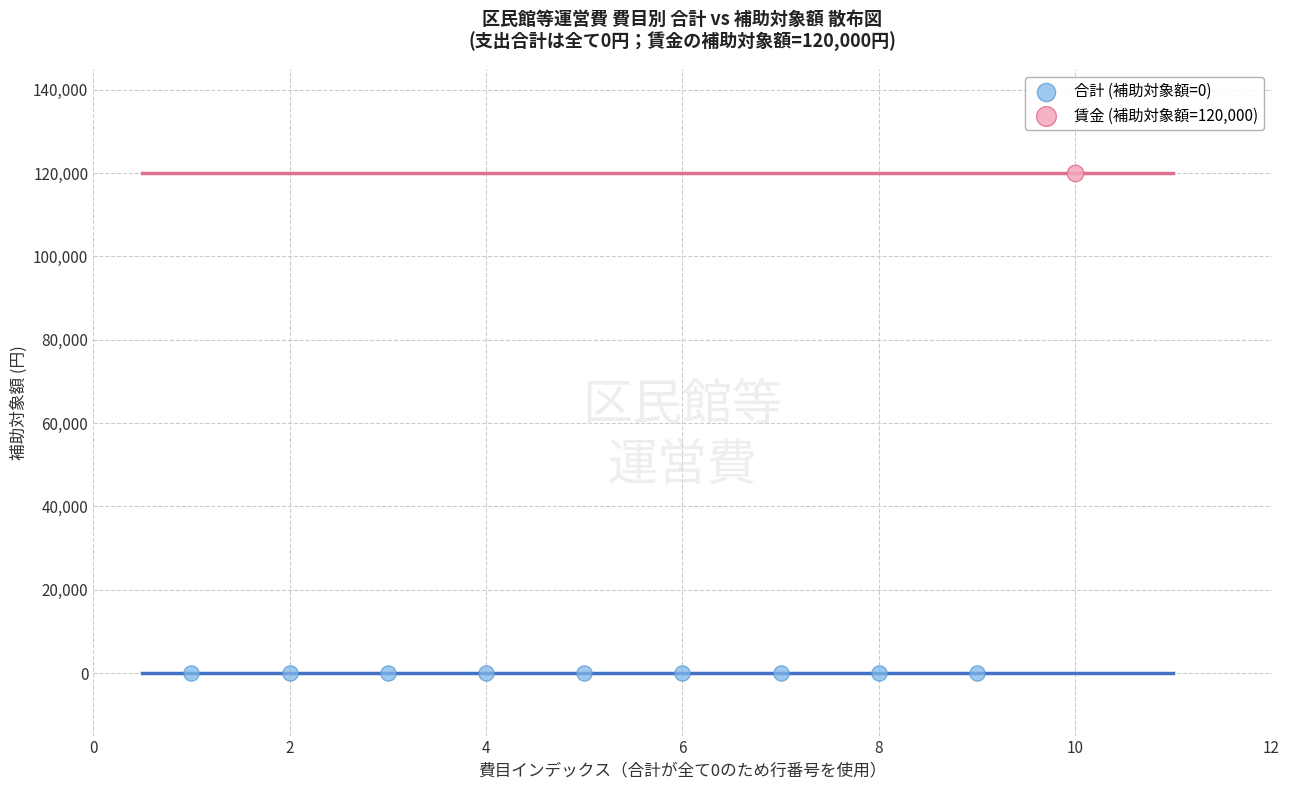

What are all the series names shown in the legend?

合計 (補助対象額=0), 賃金 (補助対象額=120,000)